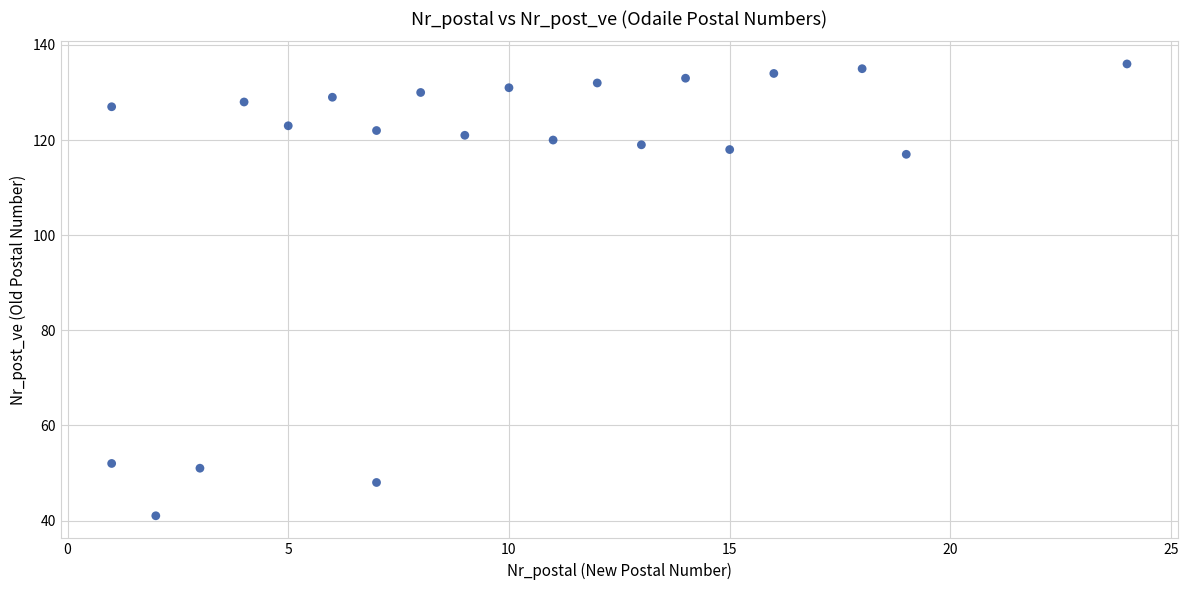

What is the range of Y values (max minus min)?

95